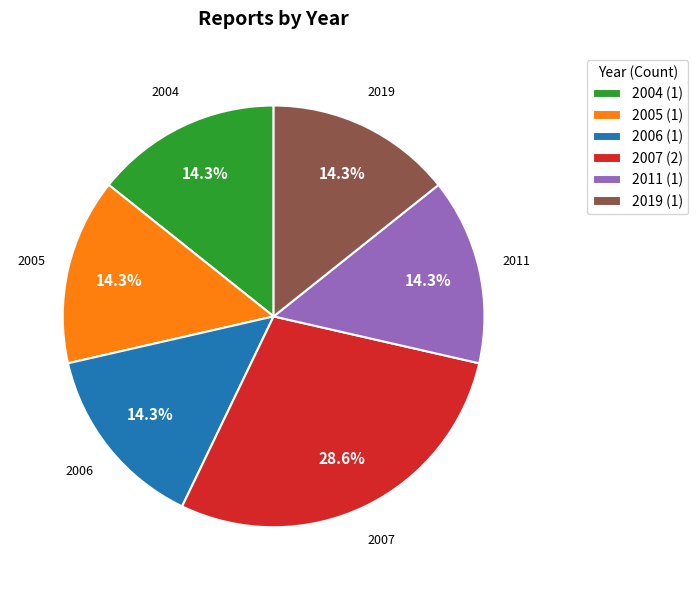

Which category has the biggest portion of the pie?

2007